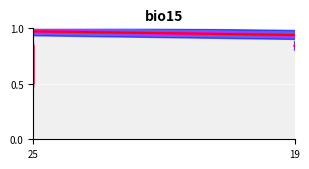

How many data points does each series have?

26